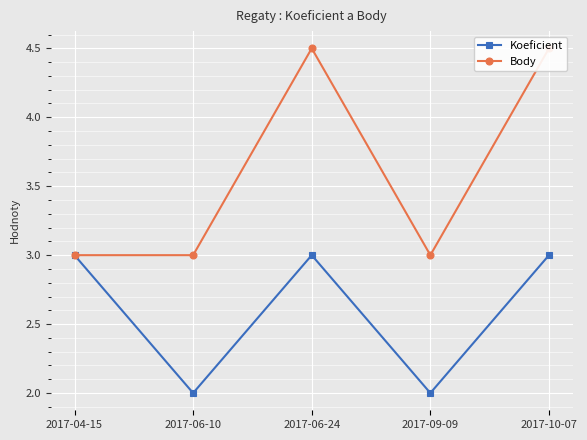

True or false: Koeficient and Body cross at least once.

False